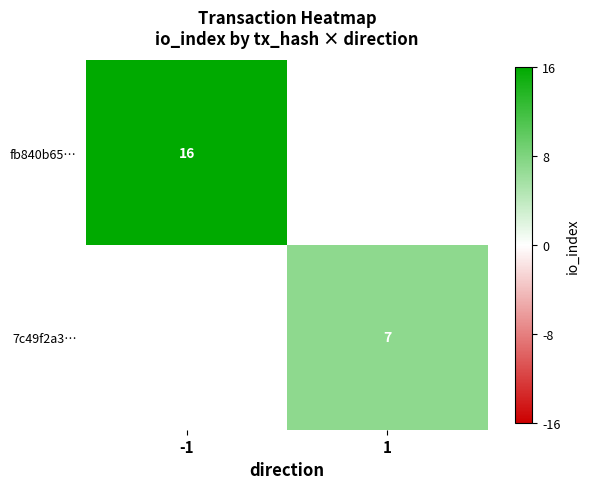

The fb840b65… series shows 28 at -1. True or false?

False